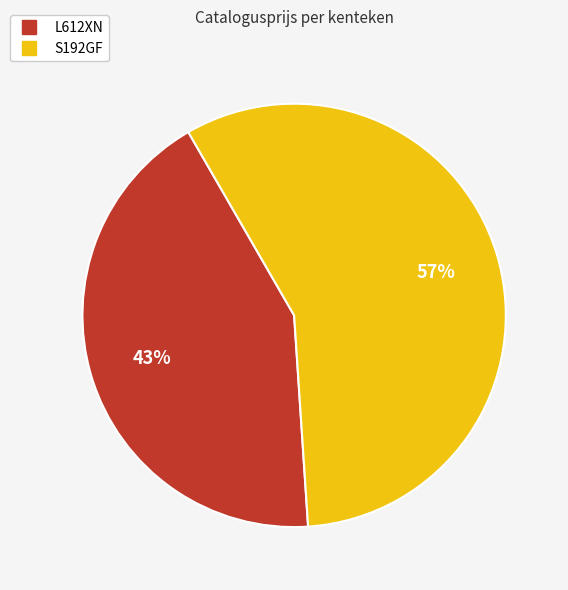

Rank the categories by value from lowest to highest.

L612XN, S192GF